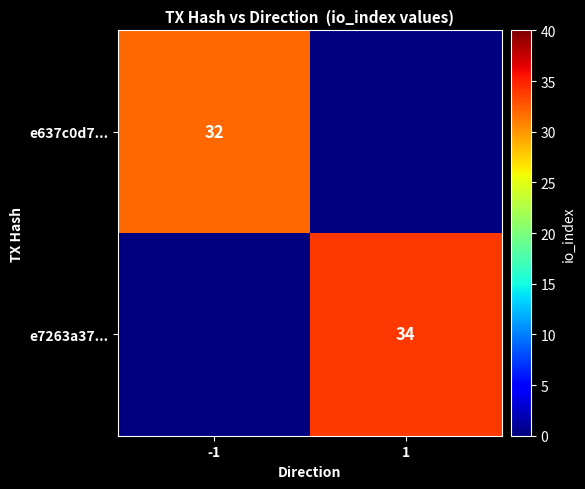

How many distinct data groups are displayed?

2